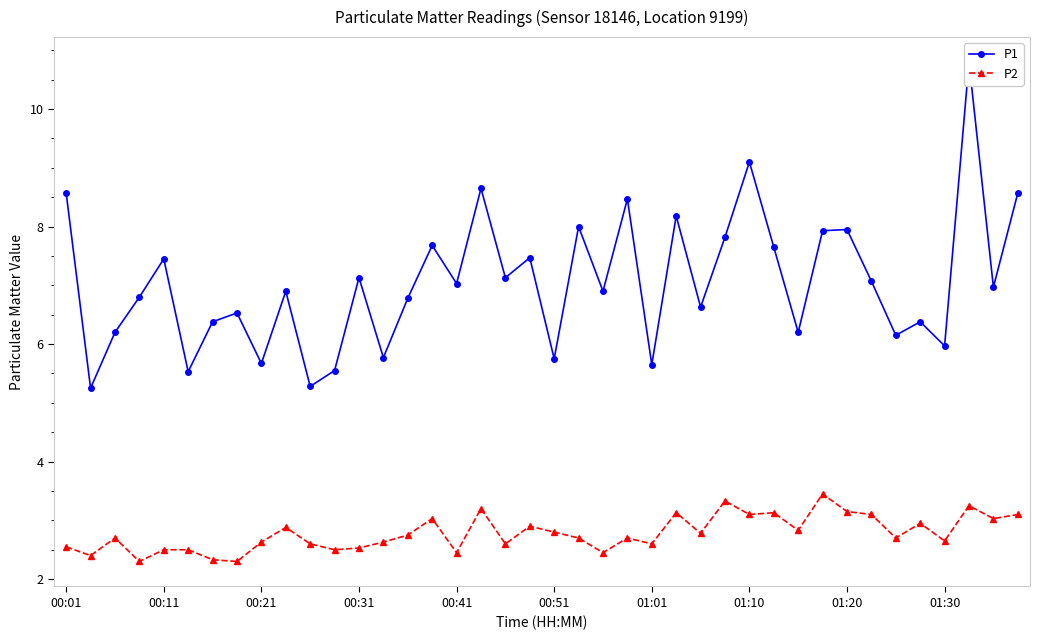

List the series in order of their overall mean, lowest first.

P2, P1